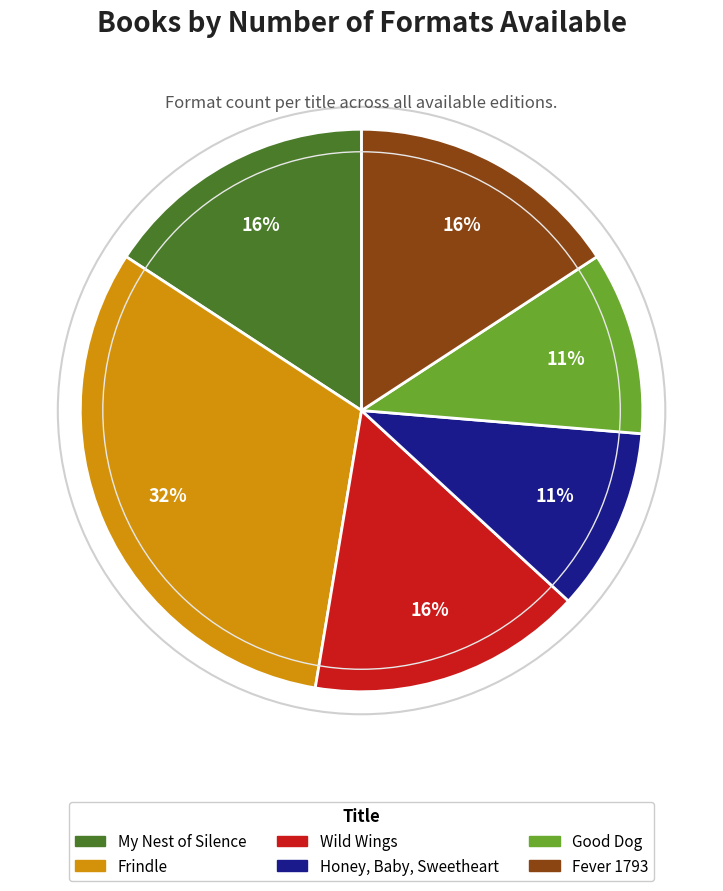

To the nearest percent, what percentage of the pie is Honey, Baby, Sweetheart?

11%